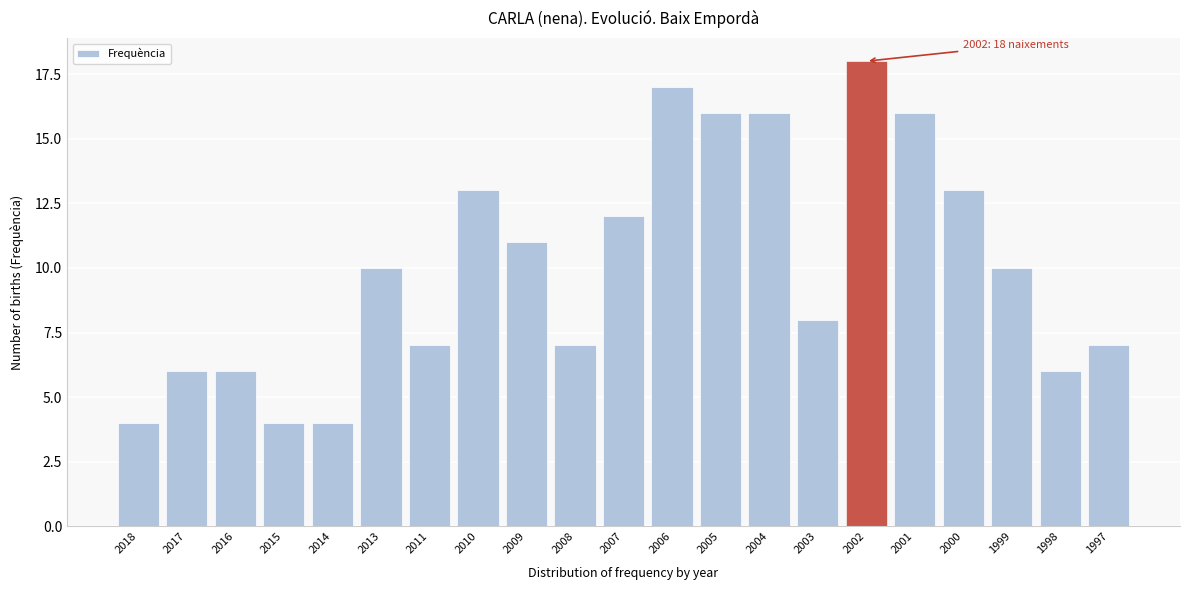

Reading left to right, transcribe all the data shown in this chart.

2018=4	2017=6	2016=6	2015=4	2014=4	2013=10	2011=7	2010=13	2009=11	2008=7	2007=12	2006=17	2005=16	2004=16	2003=8	2002=18	2001=16	2000=13	1999=10	1998=6	1997=7